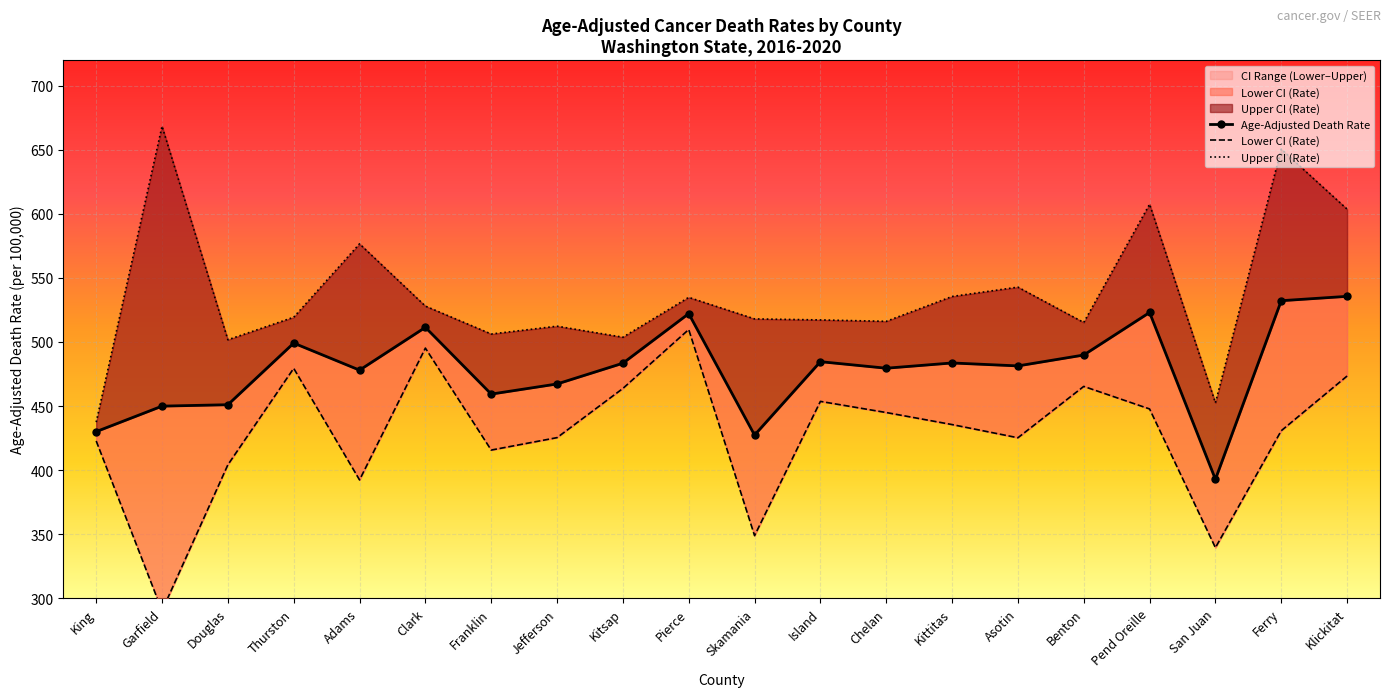

What is the value of the Upper CI (Rate) point at the 17th from the left?

607.5